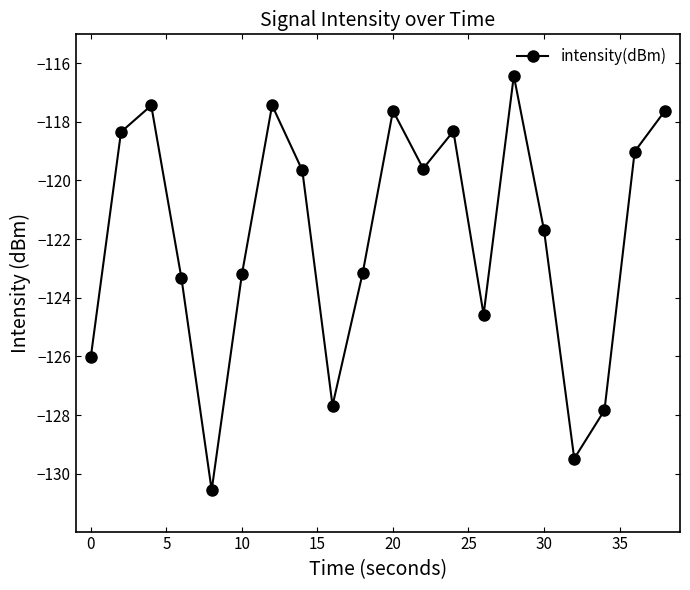

How many interior local valleys (lower than both neighbors) does the data have?

5